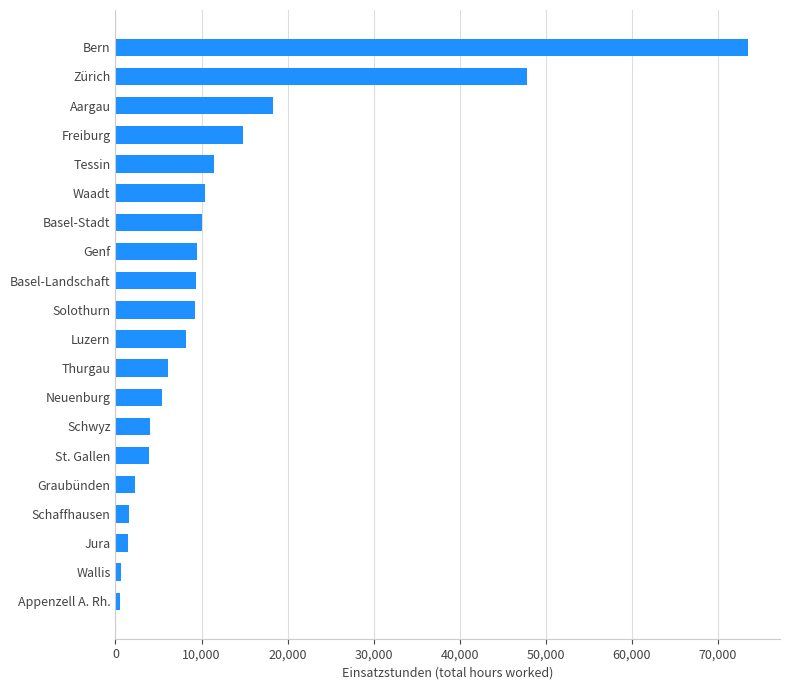

How many values are below 9227?

10